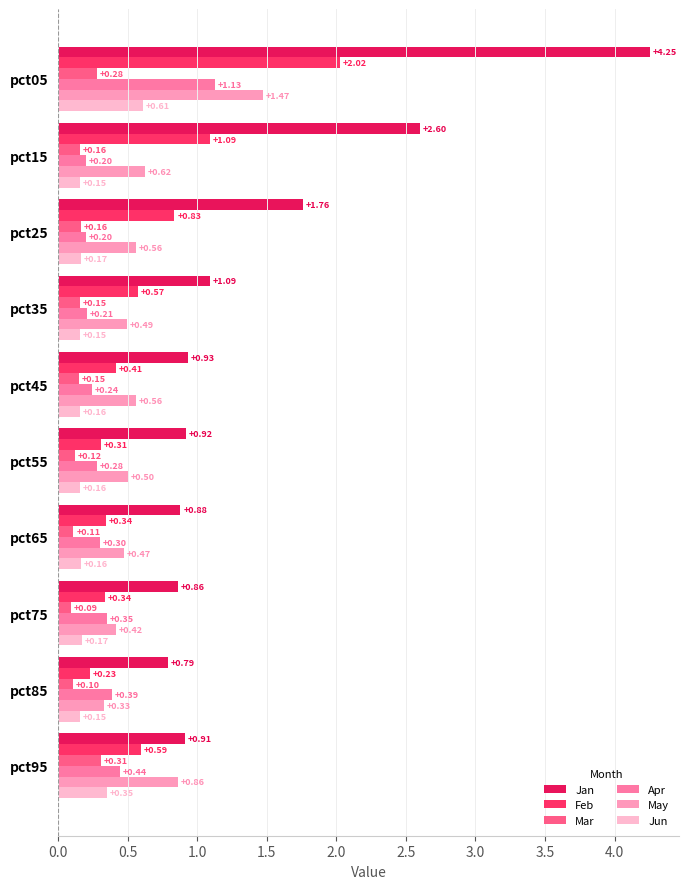

Rank the series at pct55 from highest to lowest value.

Jan, May, Feb, Apr, Jun, Mar